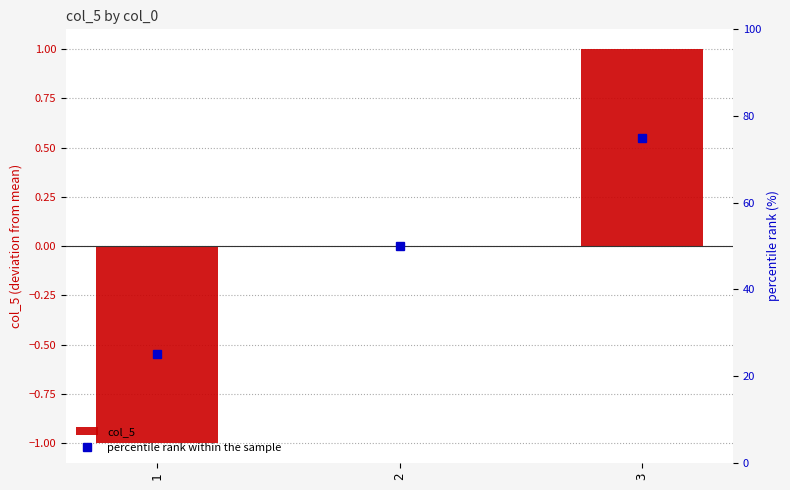

Reading left to right, list all the values displayed in this chart.

col_5: -1	0	1
percentile rank within the sample: 25	50	75